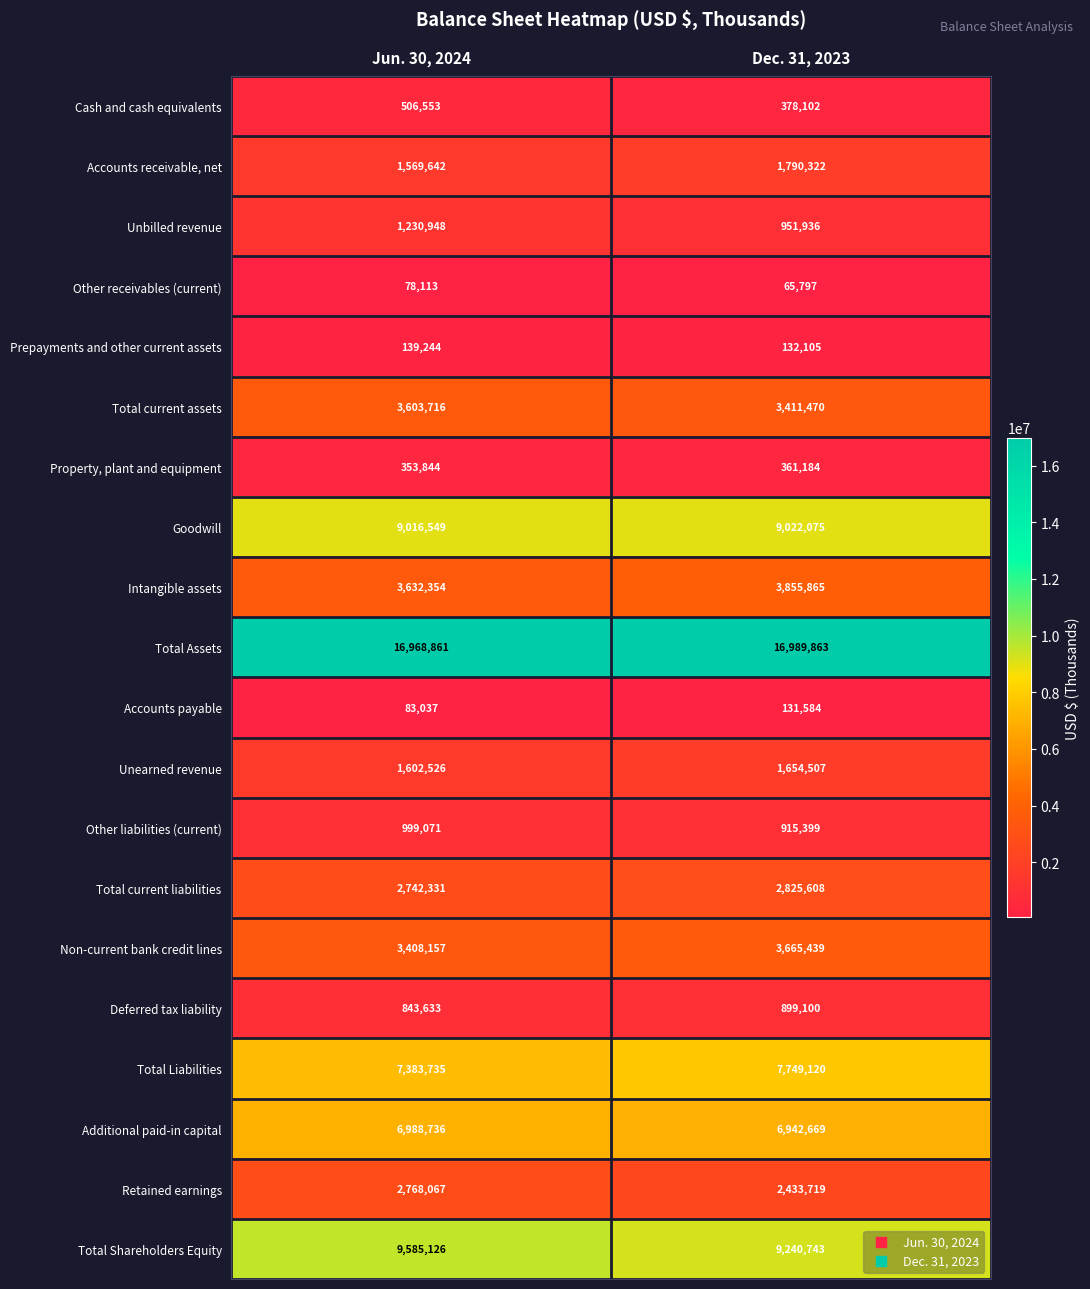

Which series has the largest total across all categories?

Total Assets